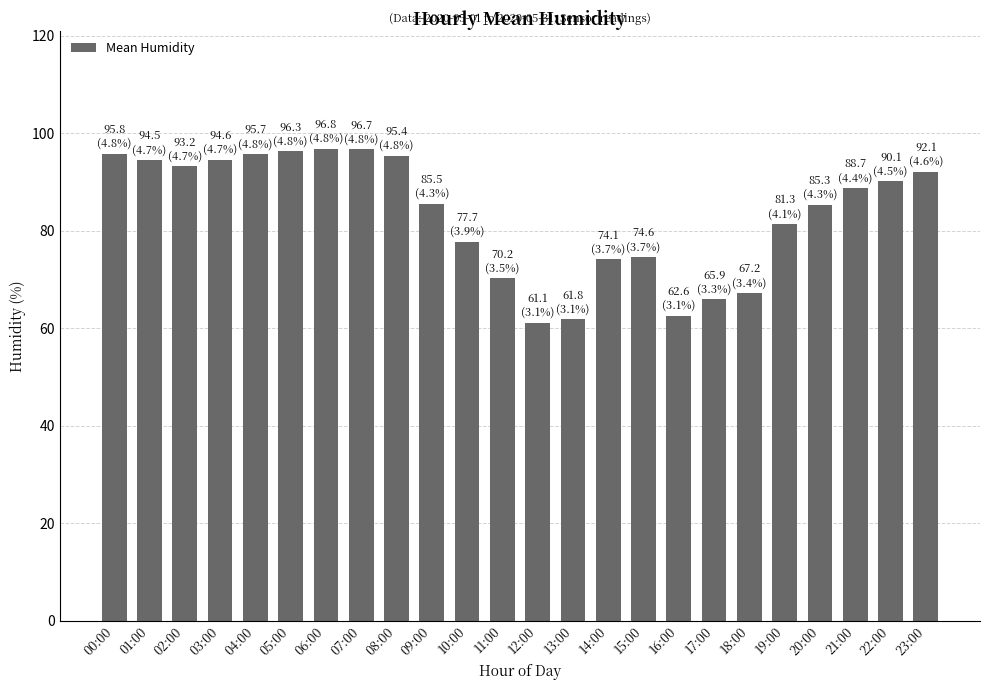

What is the greatest value displayed?

96.8